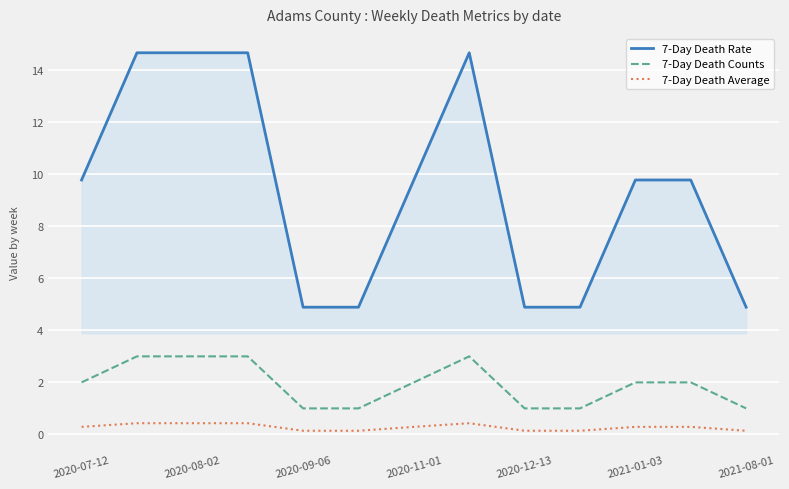

Which series has the widest spread of values?

7-Day Death Rate